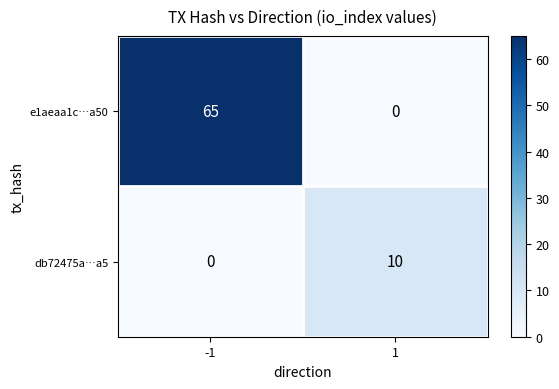

Rank the categories by e1aeaa1c…a50 value from highest to lowest.

-1, 1